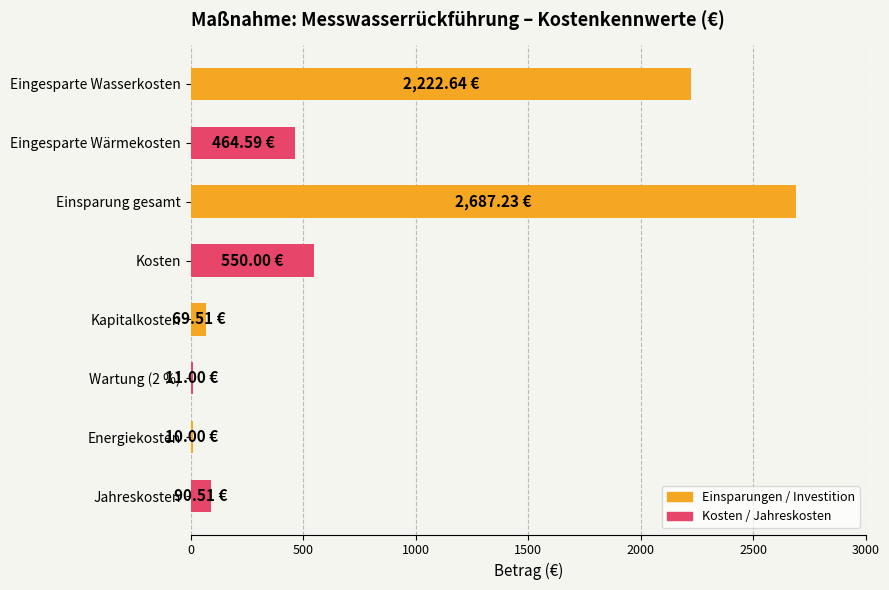

What is the label of the 5th bar from the bottom?

Kosten